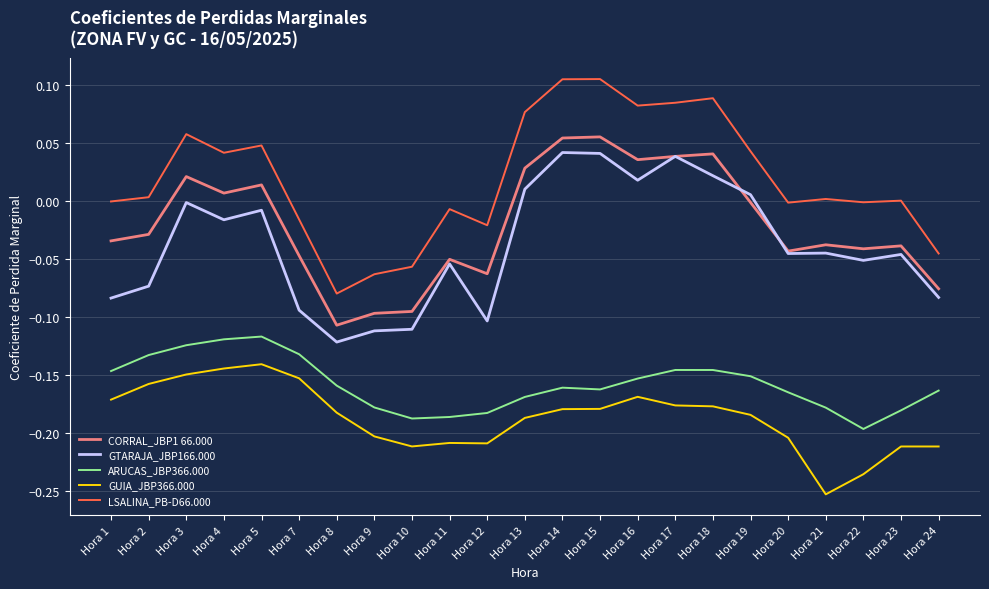

Which label corresponds to the smallest value in the chart?

Hora 21